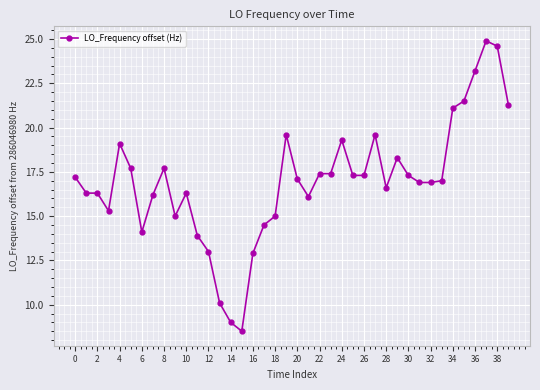

True or false: the data has more than 1 interior local peaks.

True